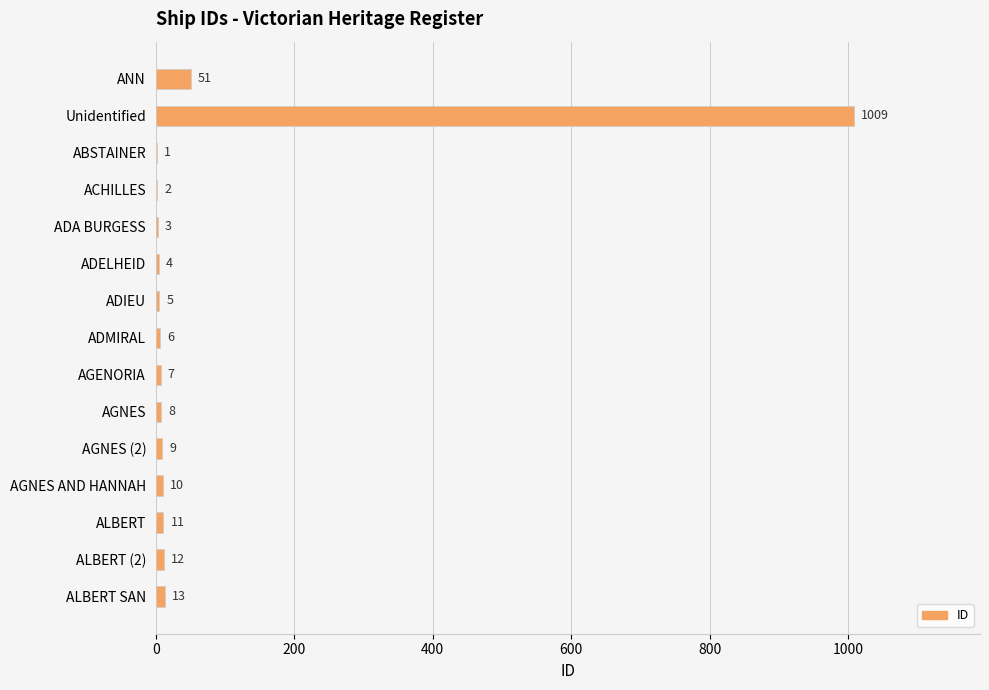

The chart shows a value of 51 at ANN. True or false?

True